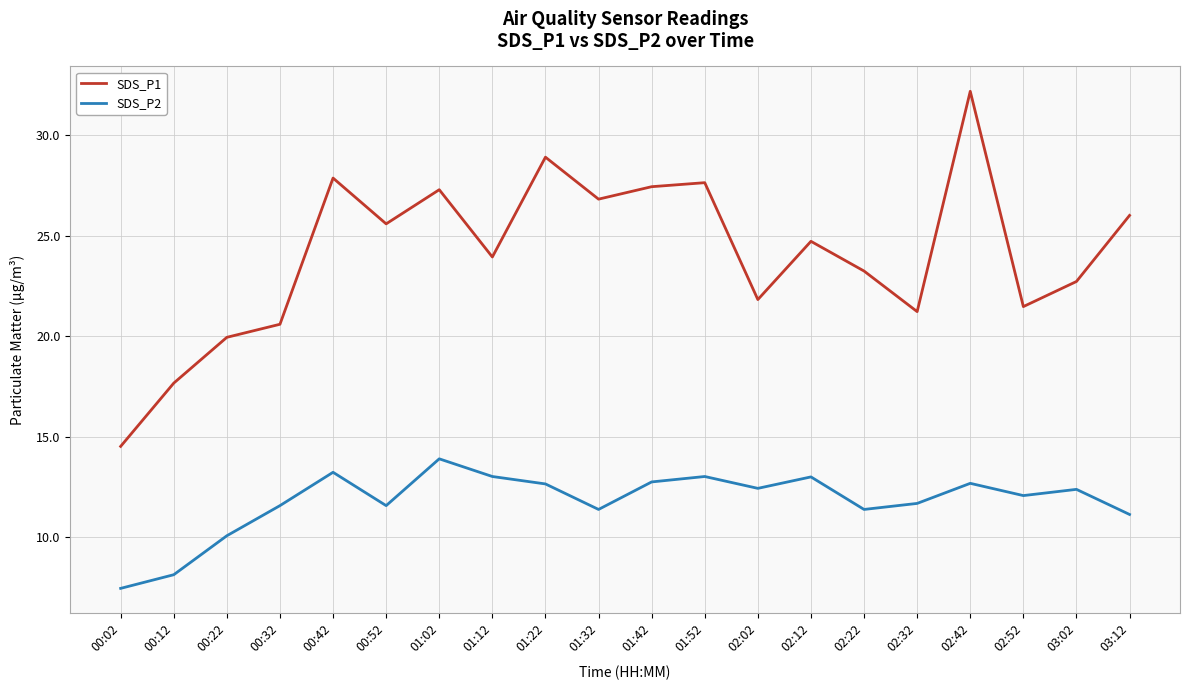

What is the minimum value shown in the chart?

7.5